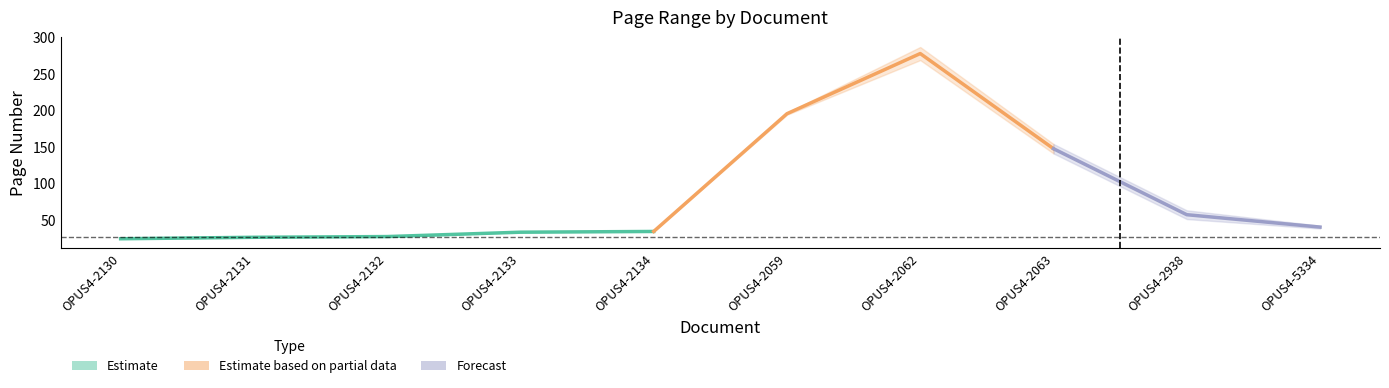

What is the label of the 2nd point from the right?

OPUS4-2938